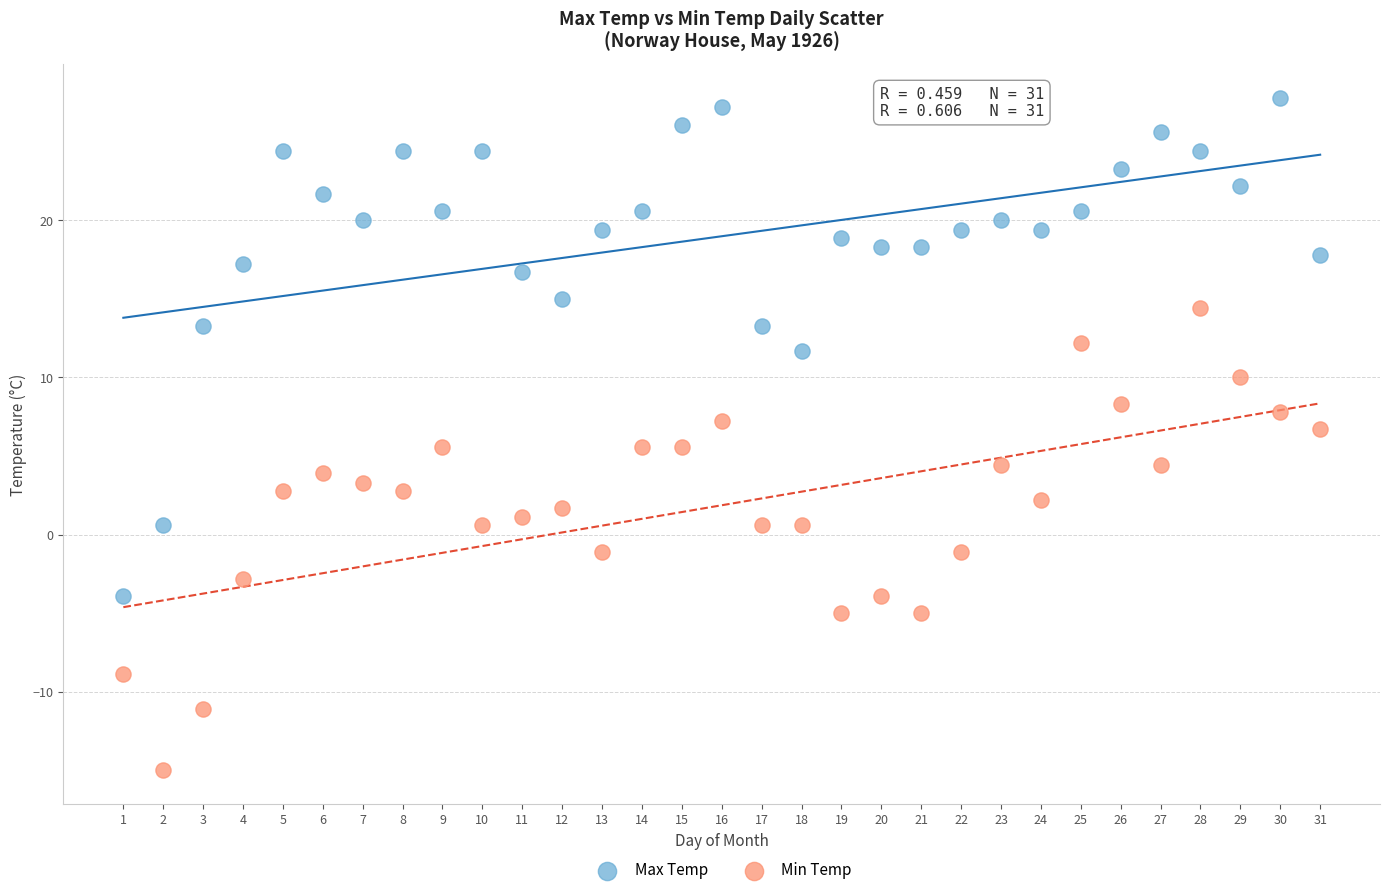

What are all the series names shown in the legend?

Max Temp, Min Temp